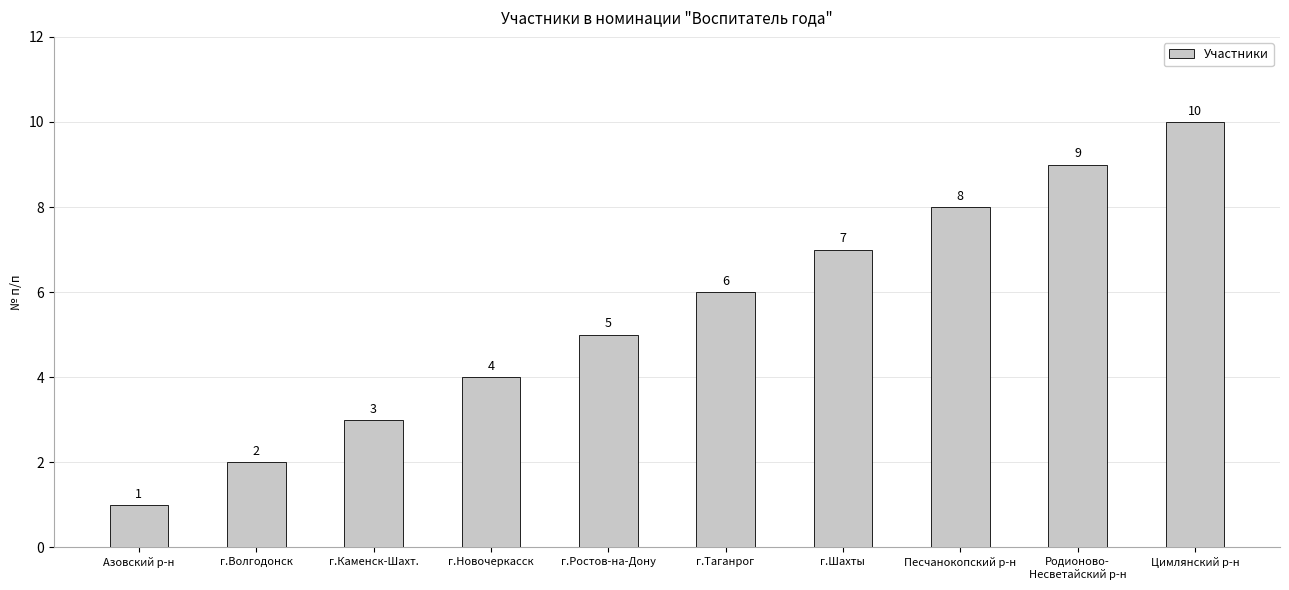

How many categories are shown in the chart?

10